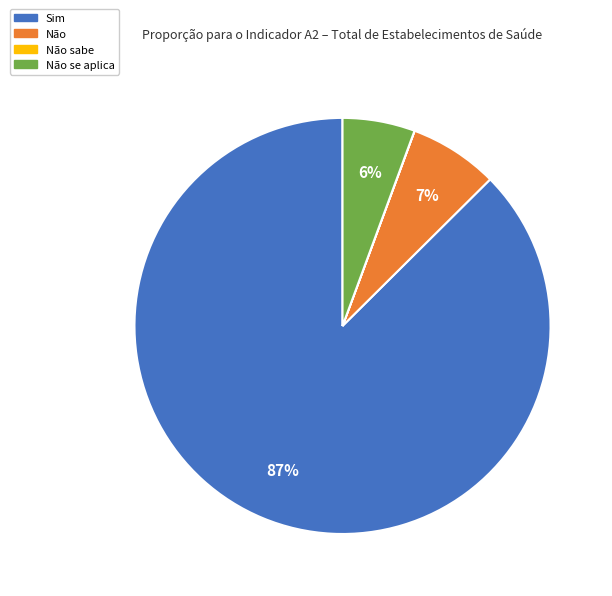

Is there any slice that represents more than half of the pie?

Yes